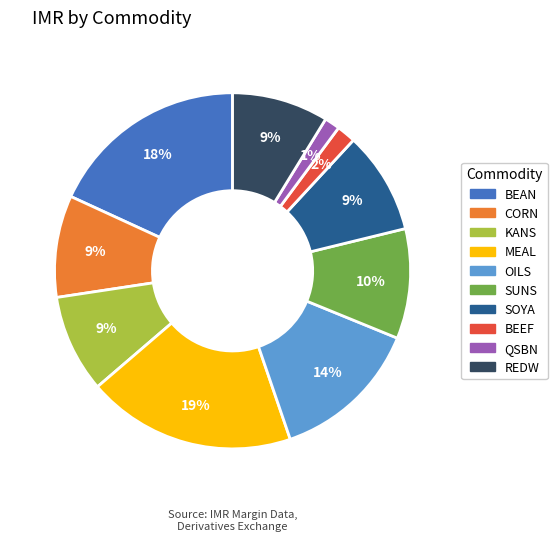

To the nearest percent, what portion does MEAL represent?

19%